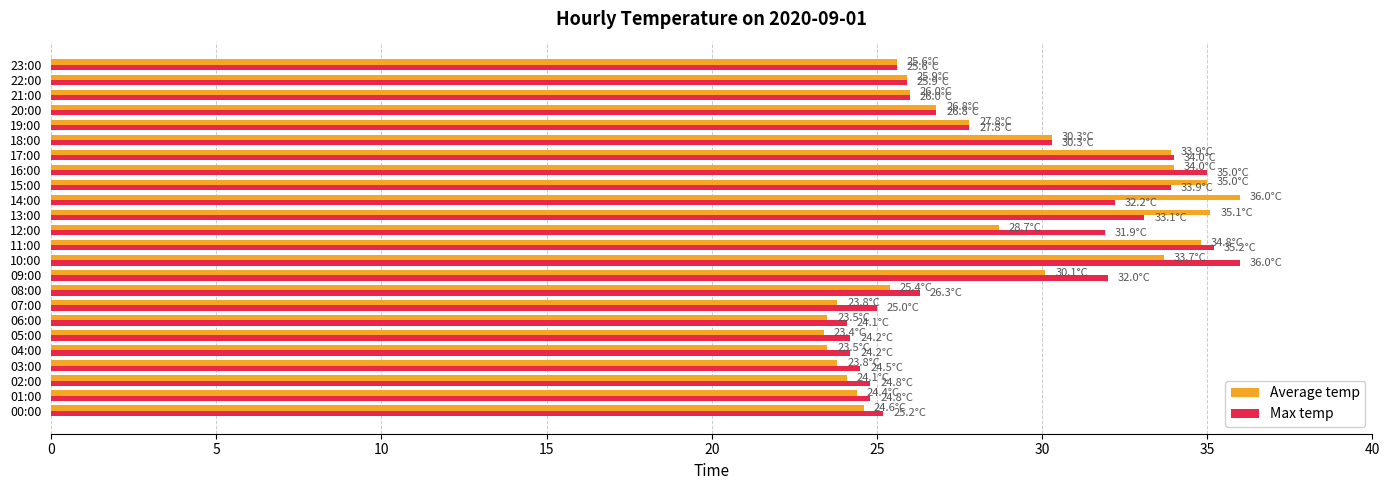

Which category has the highest value in the Average temp series?

14:00